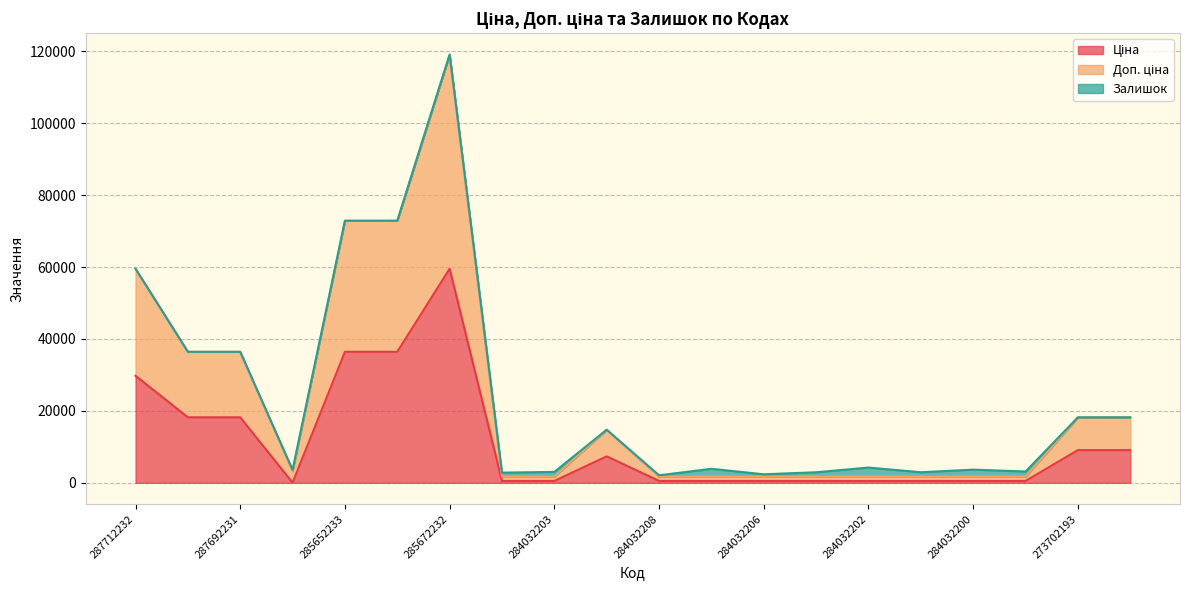

At how many categories does at least one series exceed 115685?

1